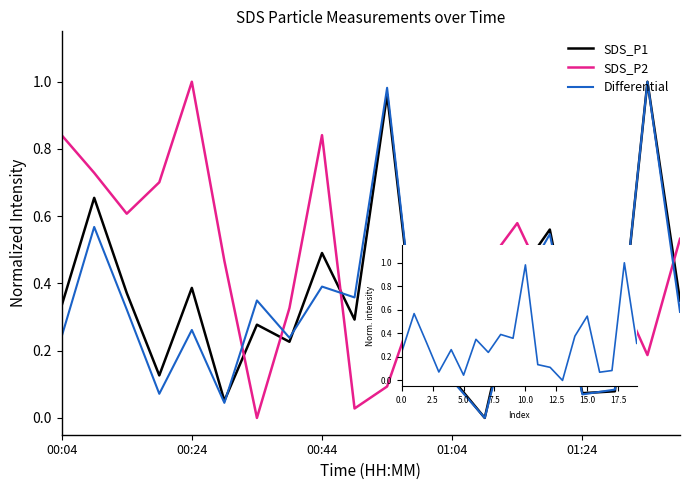

Which series has the largest total across all categories?

SDS_P2